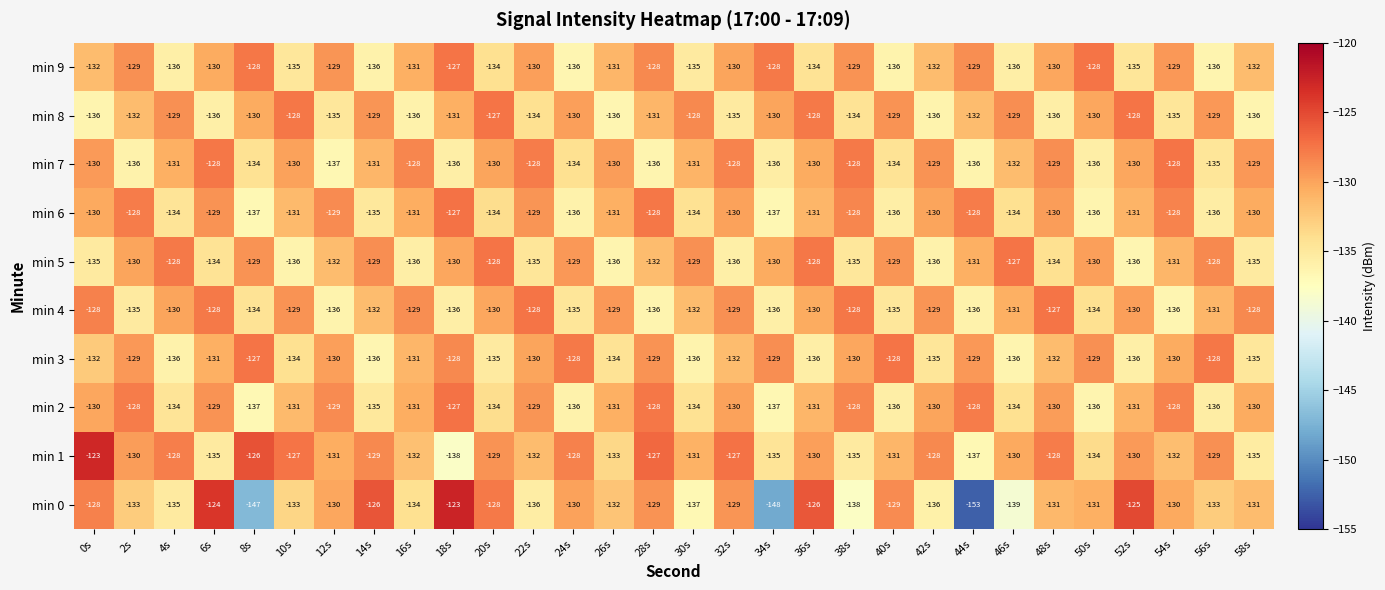

Which series changed the most between 28s and 36s?

min 3